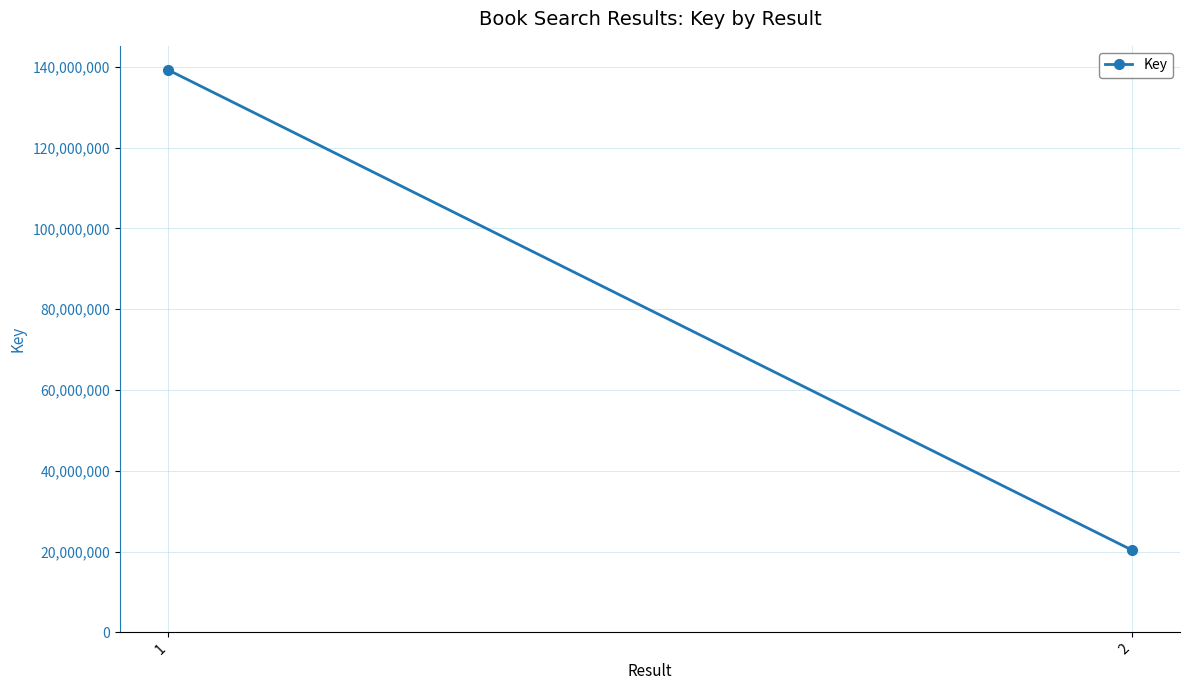

Which label corresponds to the largest value in the chart?

1